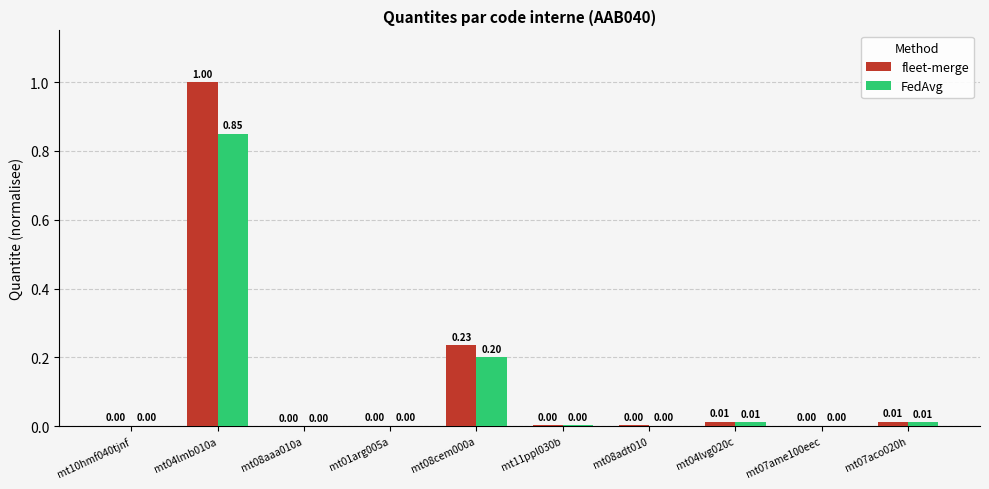

Are the bars horizontal?

No